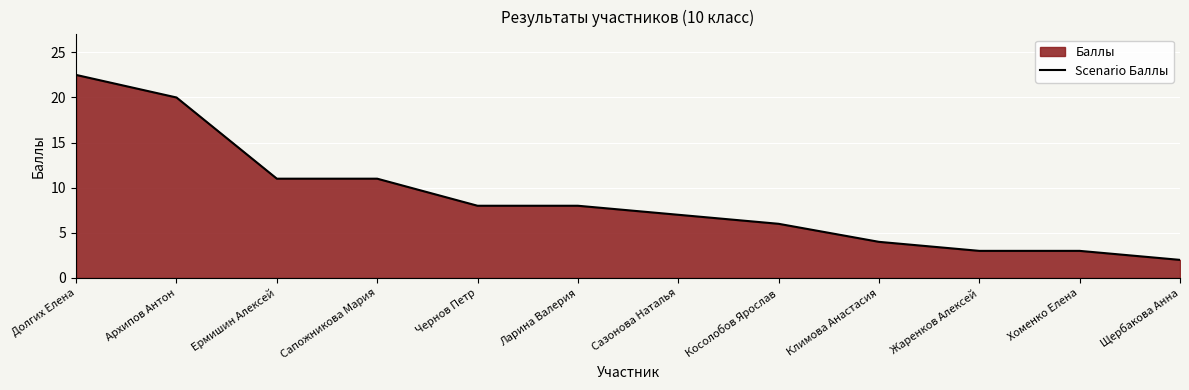

What is the maximum value shown in the chart?

22.5